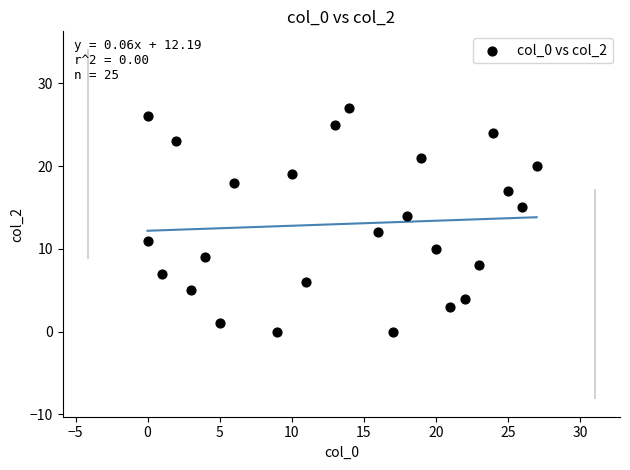

What is the range of Y values (max minus min)?

27